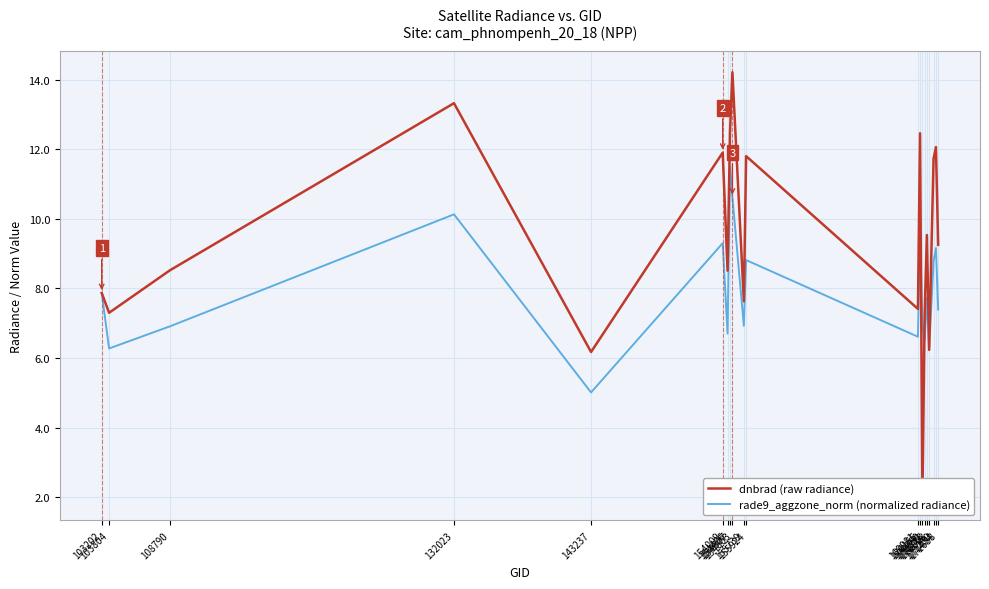

Where is the first local minimum for rade9_aggzone_norm (normalized radiance)?

103804